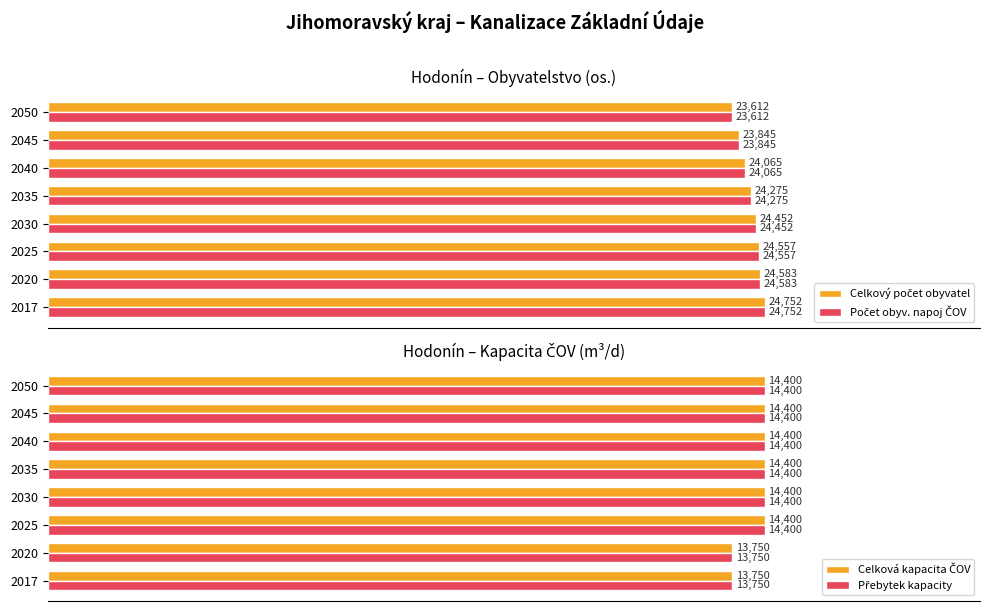

What is the average value of the Přebytek kapacity series?

98.9